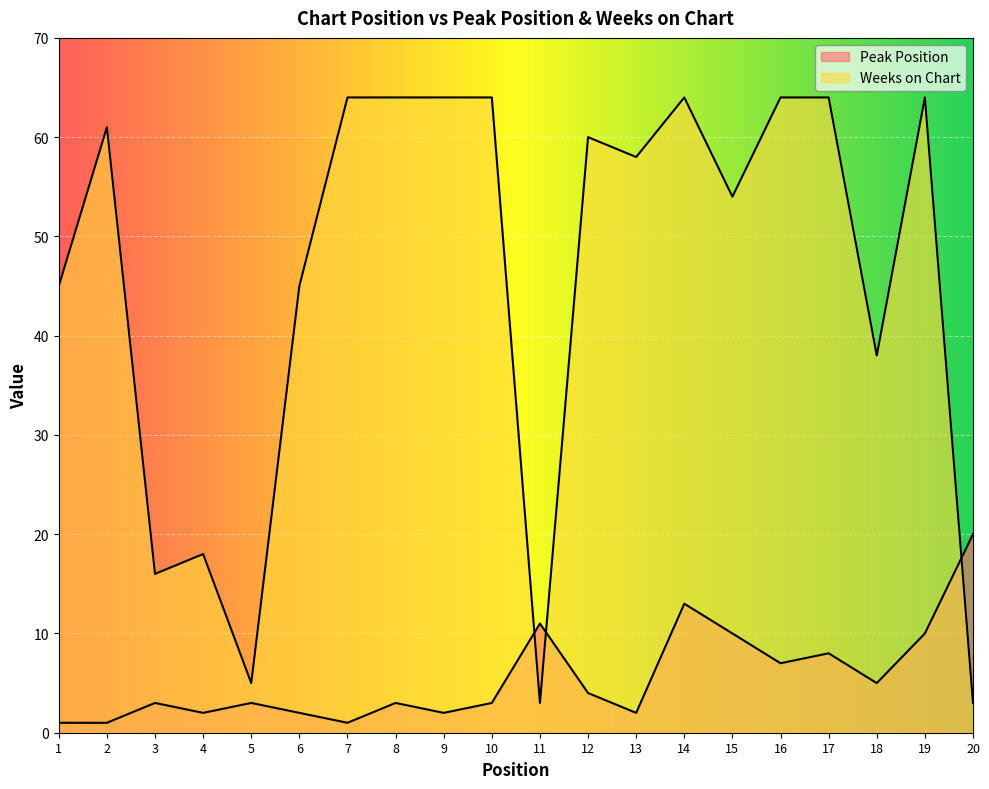

At how many categories does at least one series exceed 52?

12